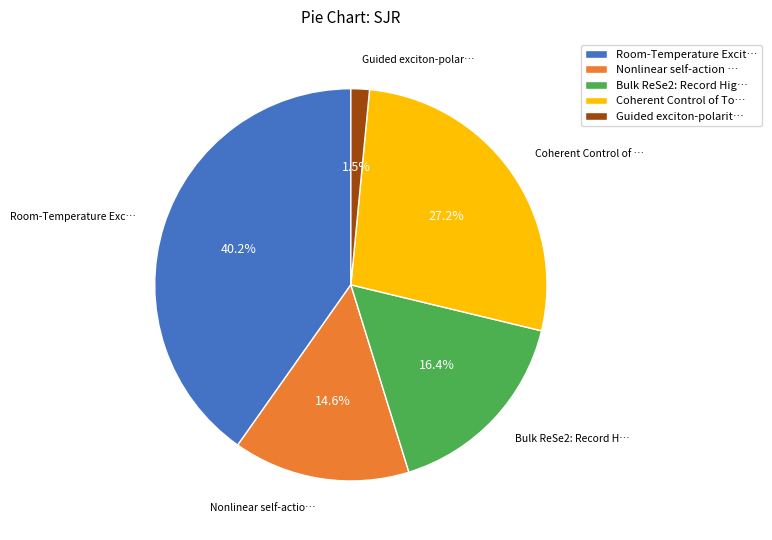

Which category has the smallest portion of the pie?

Guided exciton-polarit…